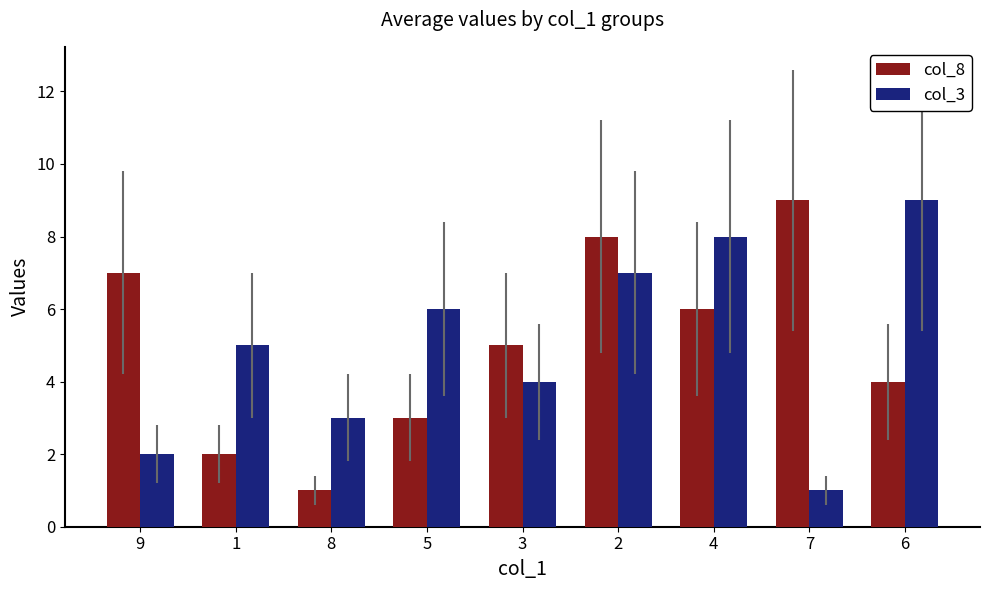

How many groups of bars are there?

9